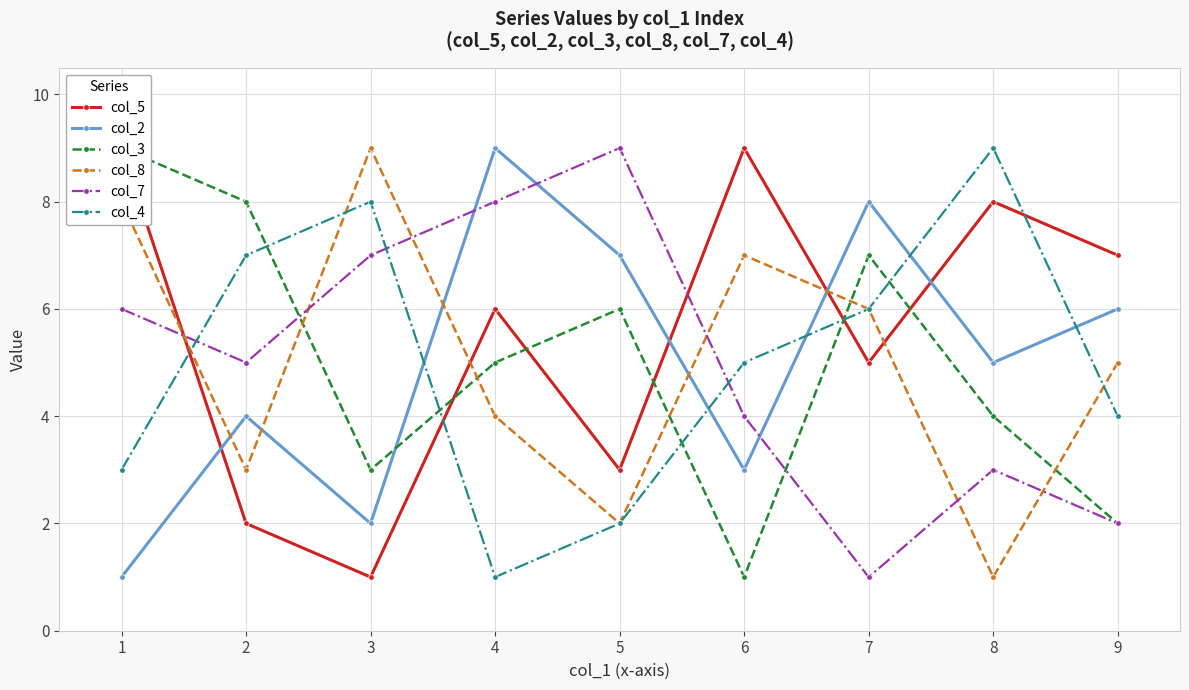

How many times do col_5 and col_7 cross each other?

2